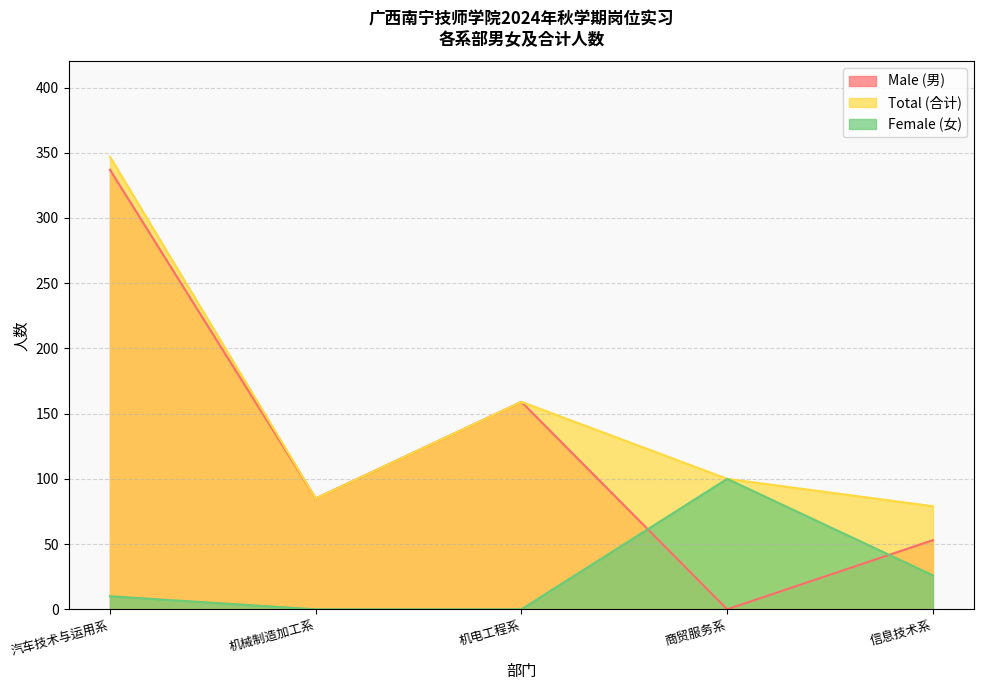

Does the chart display data point markers on the line(s)?

No